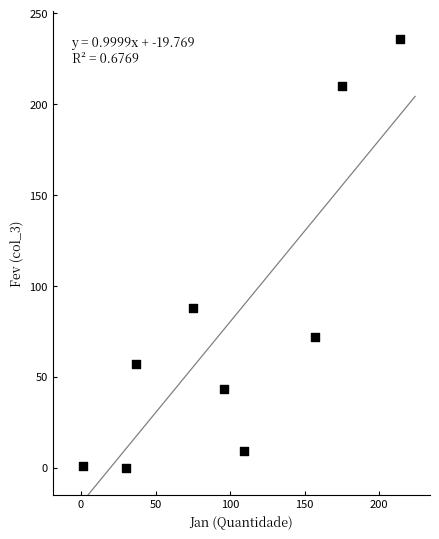

What Y value in the scatter plot is closest to 118?

88